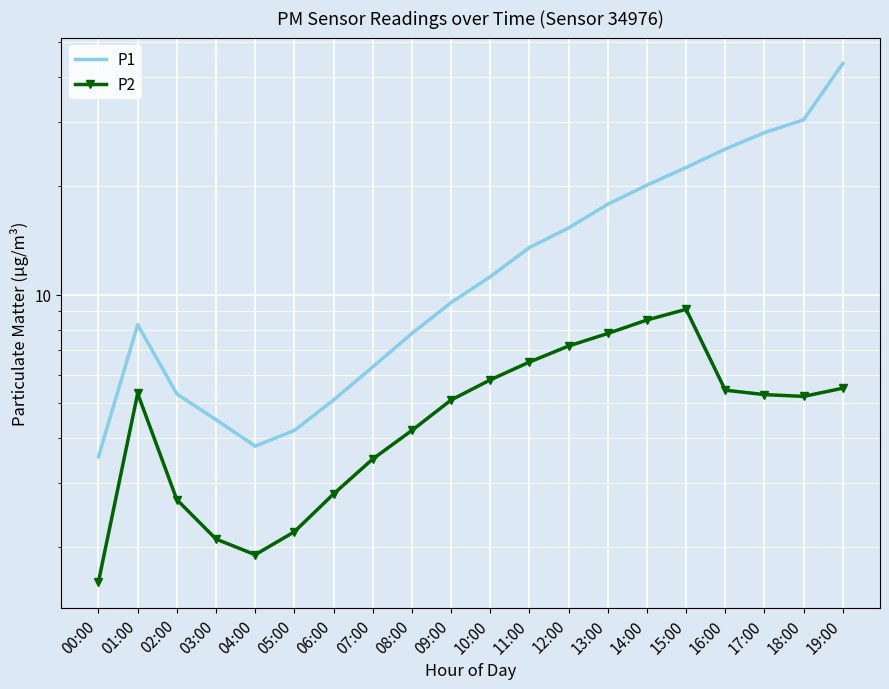

What is the value of the P1 point at the 20th from the left?

43.7